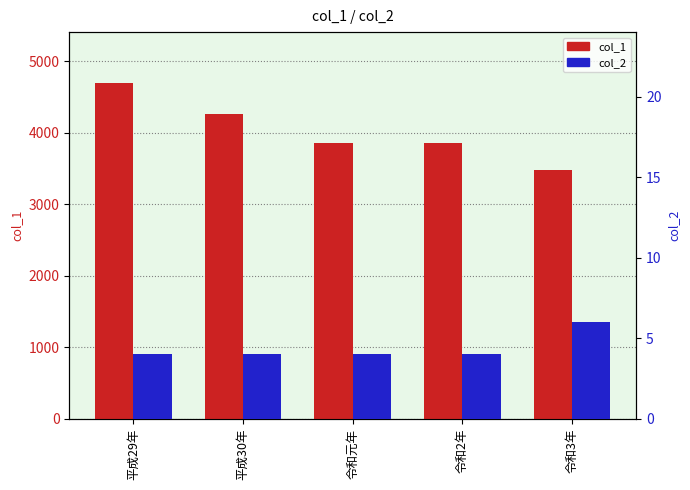

What is the spread (max minus min) of values at 平成29年?

4696